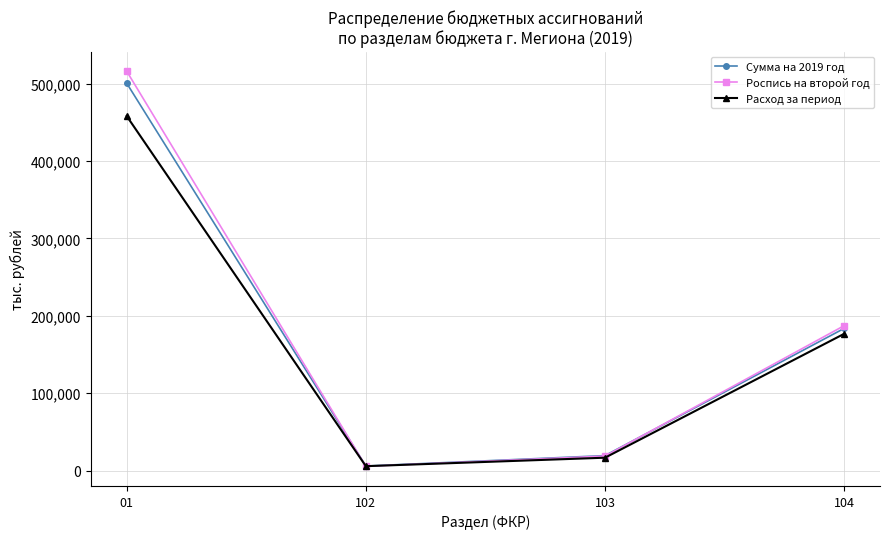

What is the spread (max minus min) of values at 103?

2698.7